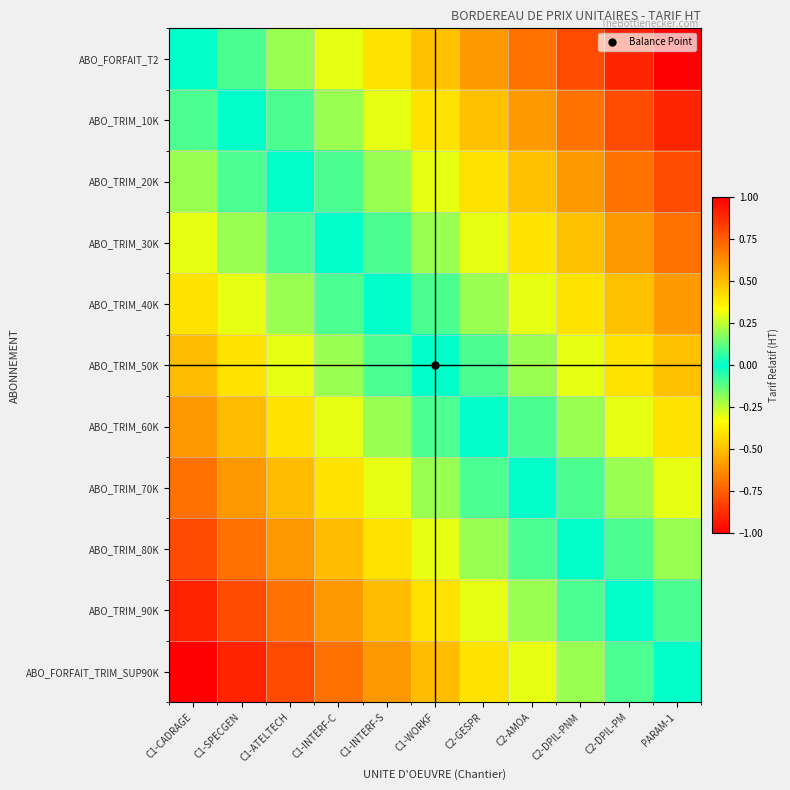

What is the total value across all series at C1-INTERF-C?

2.2